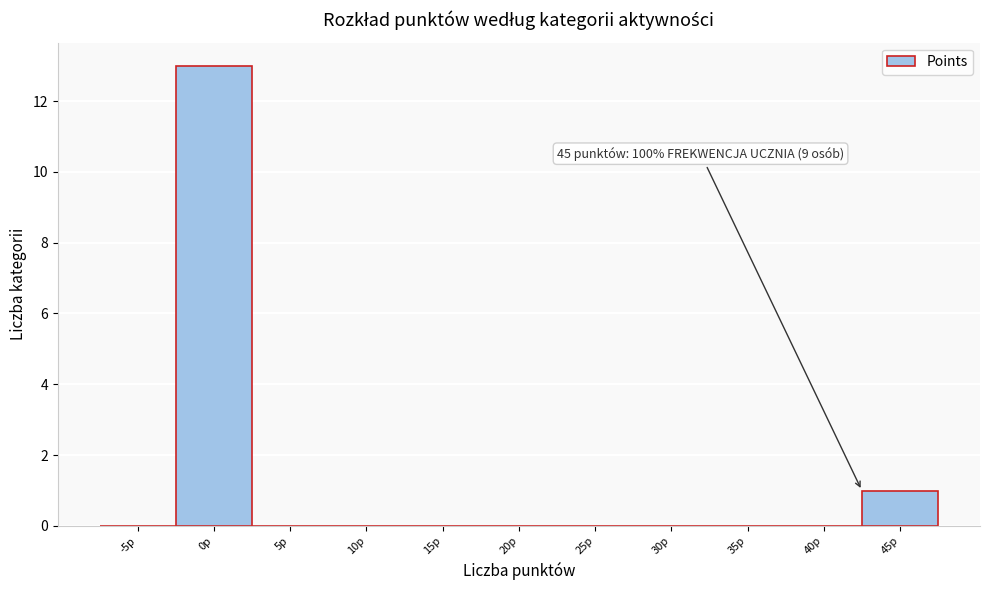

Reading left to right, list all the values displayed in this chart.

-5p=0	0p=13	5p=0	10p=0	15p=0	20p=0	25p=0	30p=0	35p=0	40p=0	45p=1